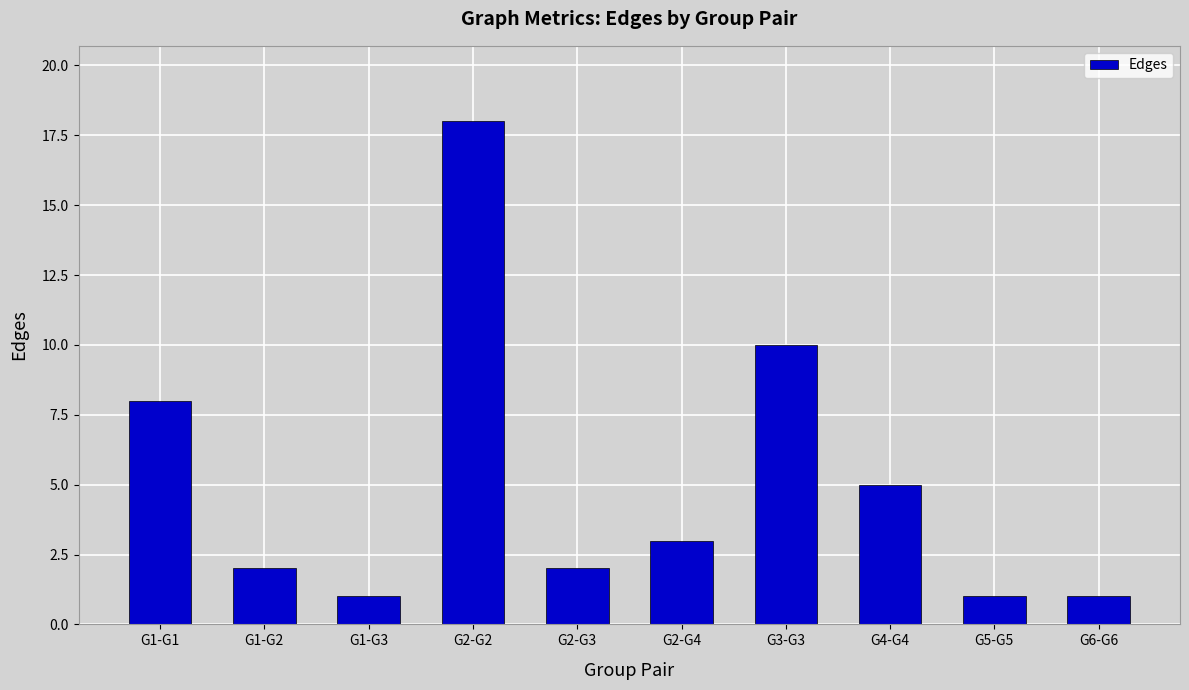

What is the smallest value displayed?

1